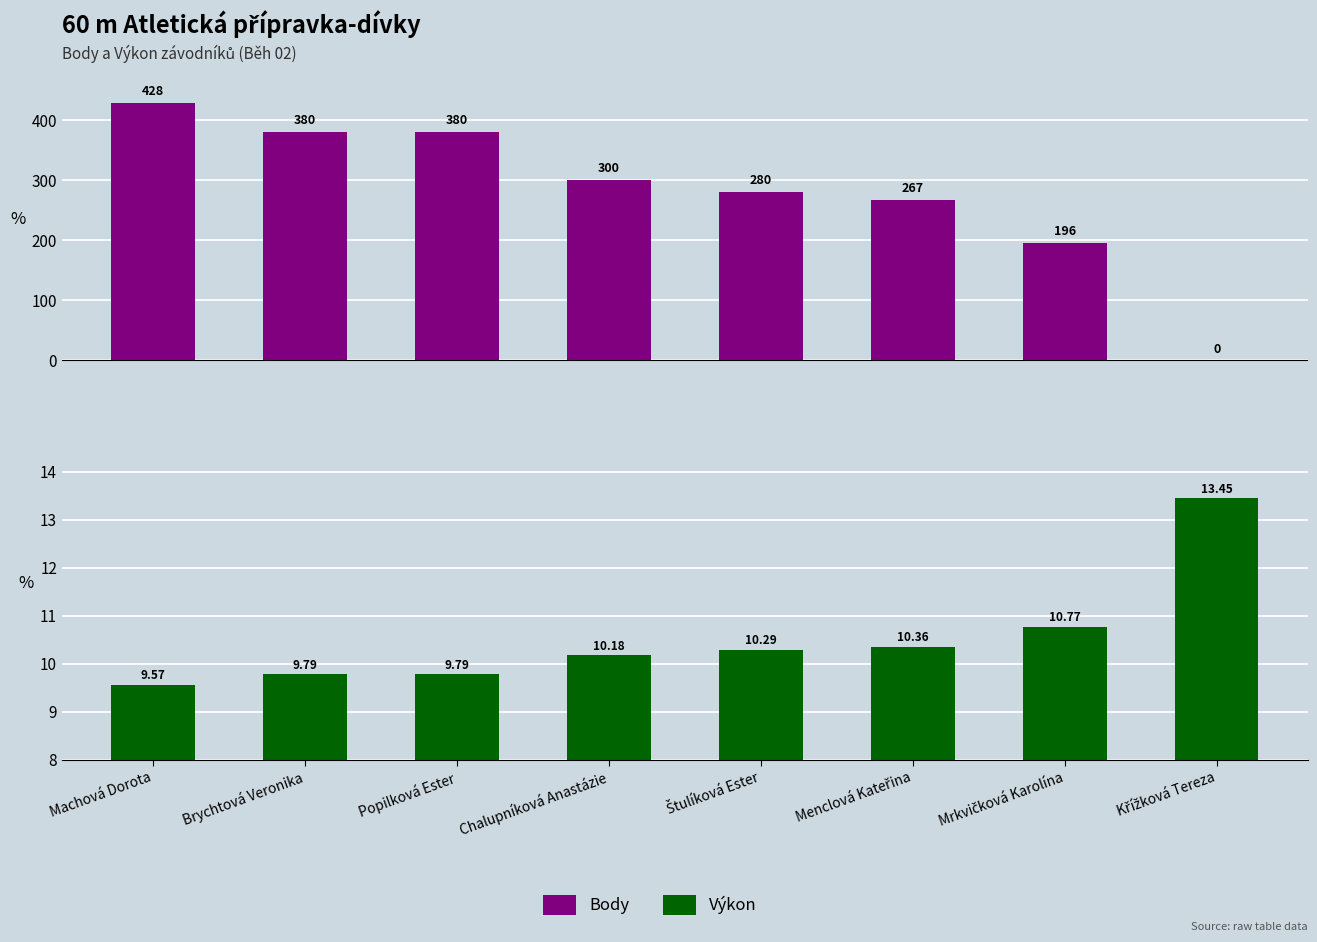

At Brychtová Veronika, list the series in order from smallest to largest.

Výkon, Body